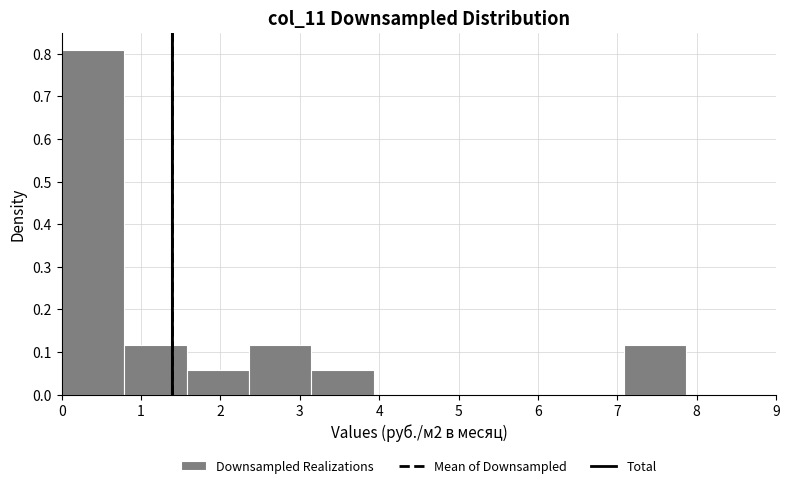

How tall is the bar that spans 3.1 to 3.9 on the x-axis? Neither the bar edges nor the heights are printed on the chart, so give them approximately, as read against the axes.

0.06